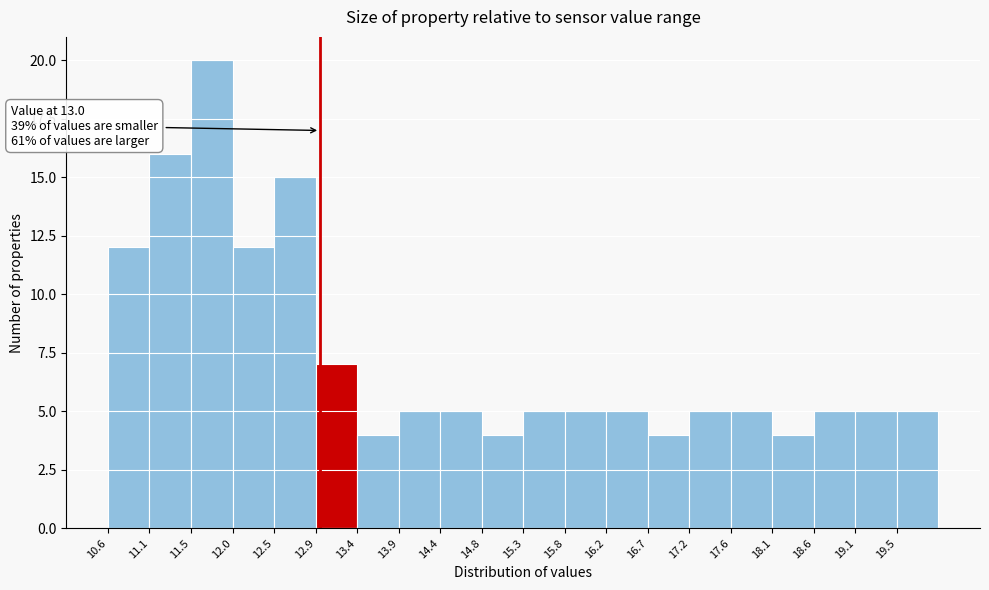

Which range on the x-axis has the tallest bar?

11.54 to 12.01